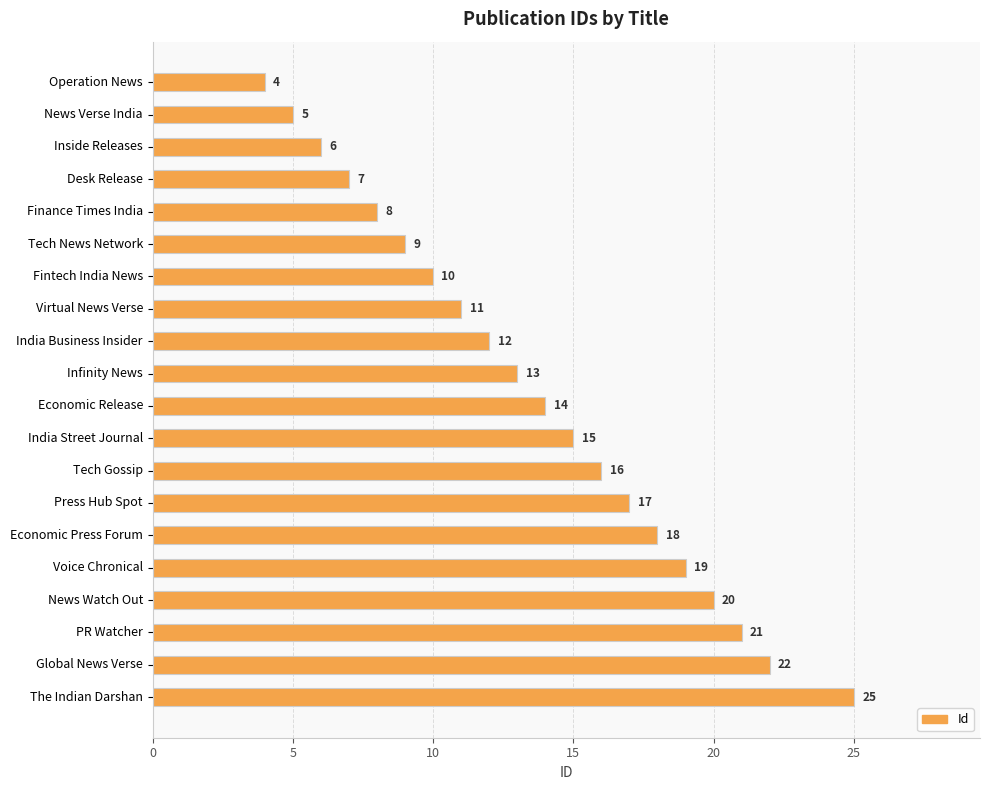

Reading bottom to top, list all the values displayed in this chart.

The Indian Darshan=25	Global News Verse=22	PR Watcher=21	News Watch Out=20	Voice Chronical=19	Economic Press Forum=18	Press Hub Spot=17	Tech Gossip=16	India Street Journal=15	Economic Release=14	Infinity News=13	India Business Insider=12	Virtual News Verse=11	Fintech India News=10	Tech News Network=9	Finance Times India=8	Desk Release=7	Inside Releases=6	News Verse India=5	Operation News=4